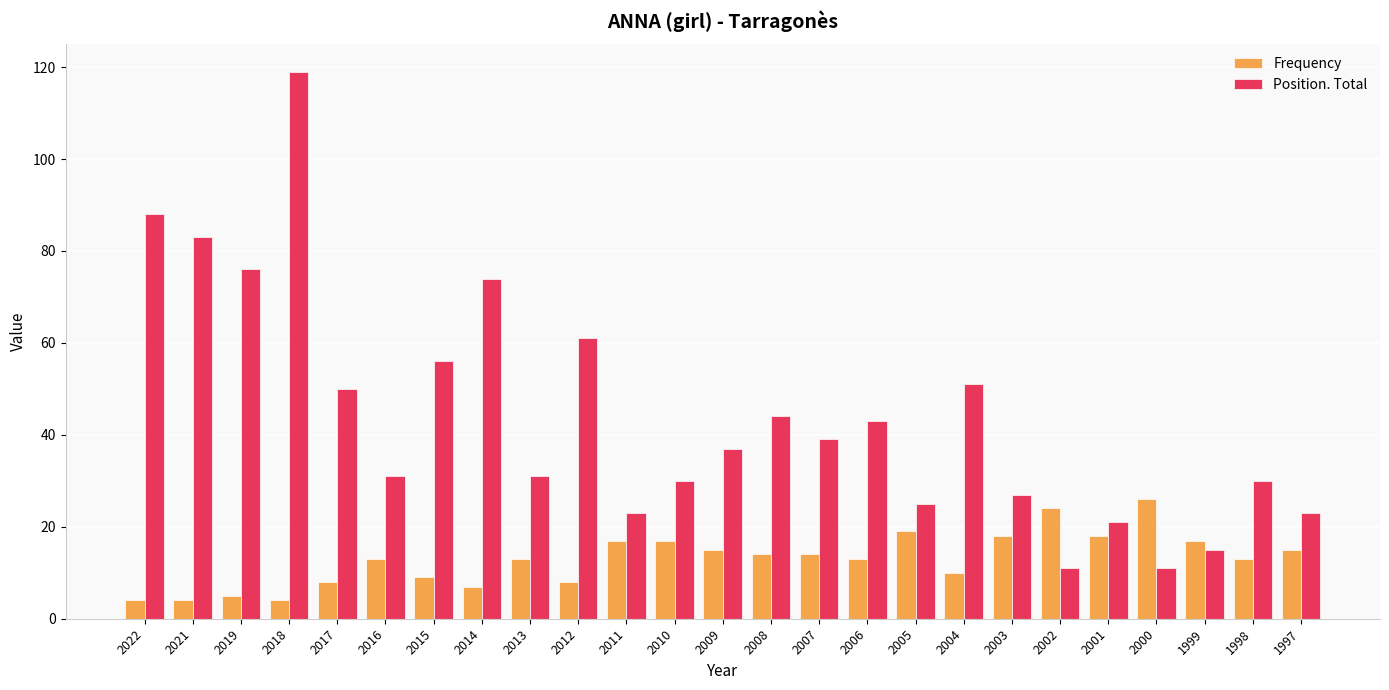

The Position. Total series shows 31 at 2013. True or false?

True